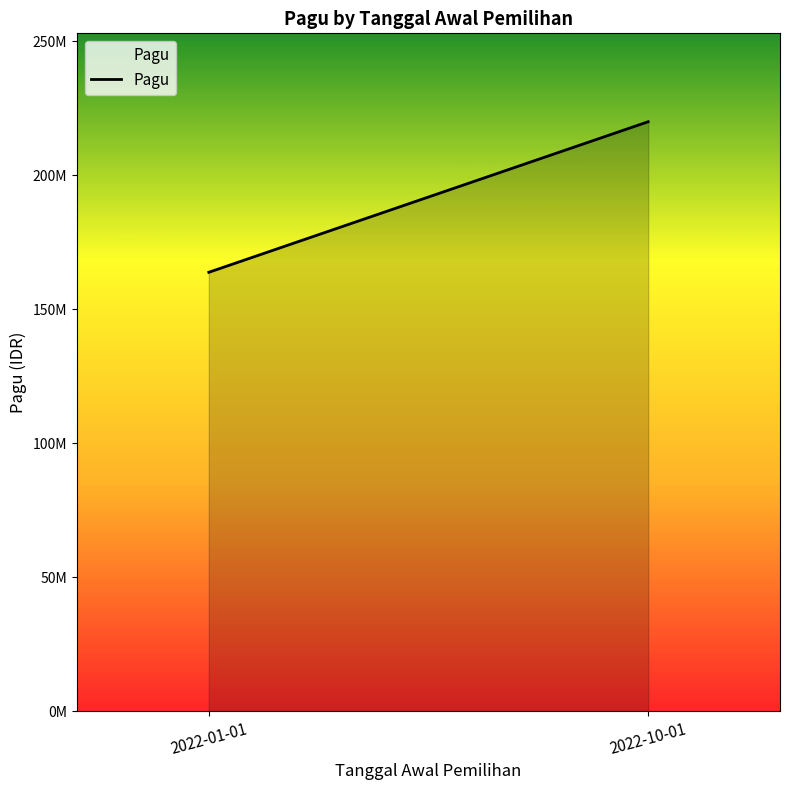

Reading left to right, what are all the values shown in this chart?

163800000	220010000